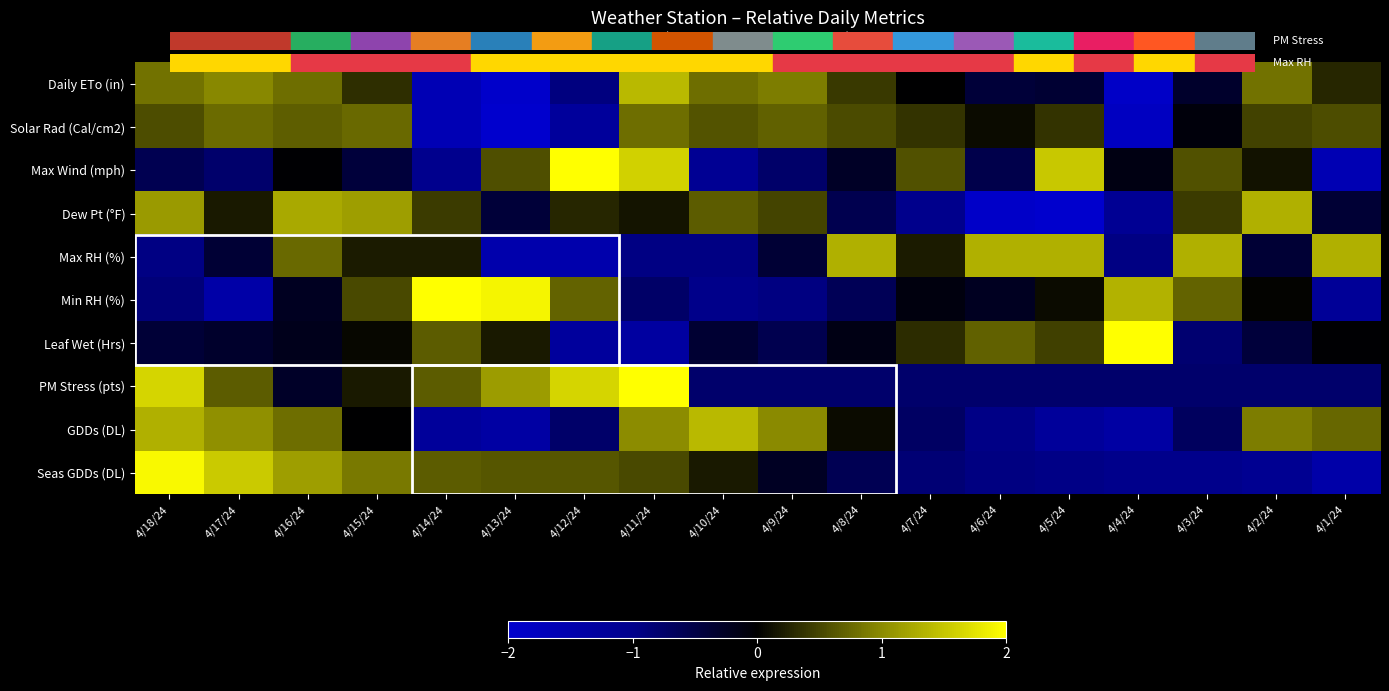

Reading left to right, extract all data points from this chart.

Daily ETo (in): 4/18/24=0.8	4/17/24=1.0	4/16/24=0.8	4/15/24=0.3	4/14/24=-1.6	4/13/24=-2.0	4/12/24=-0.9	4/11/24=1.4	4/10/24=0.8	4/9/24=0.9	4/8/24=0.4	4/7/24=-0.0	4/6/24=-0.4	4/5/24=-0.4	4/4/24=-1.9	4/3/24=-0.3	4/2/24=0.8	4/1/24=0.3
Solar Rad (Cal/cm2): 4/18/24=0.6	4/17/24=0.8	4/16/24=0.7	4/15/24=0.8	4/14/24=-1.6	4/13/24=-2.5	4/12/24=-1.2	4/11/24=0.8	4/10/24=0.6	4/9/24=0.7	4/8/24=0.5	4/7/24=0.4	4/6/24=0.1	4/5/24=0.4	4/4/24=-1.8	4/3/24=-0.1	4/2/24=0.5	4/1/24=0.6
Max Wind (mph): 4/18/24=-0.6	4/17/24=-0.8	4/16/24=-0.0	4/15/24=-0.4	4/14/24=-1.0	4/13/24=0.6	4/12/24=2.3	4/11/24=1.6	4/10/24=-1.1	4/9/24=-0.8	4/8/24=-0.3	4/7/24=0.6	4/6/24=-0.5	4/5/24=1.5	4/4/24=-0.1	4/3/24=0.6	4/2/24=0.1	4/1/24=-1.6
Dew Pt (°F): 4/18/24=1.1	4/17/24=0.2	4/16/24=1.3	4/15/24=1.2	4/14/24=0.4	4/13/24=-0.4	4/12/24=0.3	4/11/24=0.1	4/10/24=0.7	4/9/24=0.5	4/8/24=-0.6	4/7/24=-1.0	4/6/24=-1.9	4/5/24=-2.0	4/4/24=-1.1	4/3/24=0.4	4/2/24=1.3	4/1/24=-0.4
Max RH (%): 4/18/24=-0.9	4/17/24=-0.4	4/16/24=0.8	4/15/24=0.2	4/14/24=0.2	4/13/24=-1.5	4/12/24=-1.5	4/11/24=-0.9	4/10/24=-0.9	4/9/24=-0.4	4/8/24=1.3	4/7/24=0.2	4/6/24=1.3	4/5/24=1.3	4/4/24=-0.9	4/3/24=1.3	4/2/24=-0.4	4/1/24=1.3
Min RH (%): 4/18/24=-0.9	4/17/24=-1.4	4/16/24=-0.2	4/15/24=0.5	4/14/24=2.0	4/13/24=1.9	4/12/24=0.7	4/11/24=-0.7	4/10/24=-1.0	4/9/24=-0.9	4/8/24=-0.6	4/7/24=-0.1	4/6/24=-0.2	4/5/24=0.1	4/4/24=1.3	4/3/24=0.7	4/2/24=0.0	4/1/24=-1.2
Leaf Wet (Hrs): 4/18/24=-0.4	4/17/24=-0.3	4/16/24=-0.2	4/15/24=0.0	4/14/24=0.7	4/13/24=0.2	4/12/24=-1.3	4/11/24=-1.3	4/10/24=-0.4	4/9/24=-0.6	4/8/24=-0.2	4/7/24=0.3	4/6/24=0.7	4/5/24=0.5	4/4/24=3.4	4/3/24=-0.8	4/2/24=-0.4	4/1/24=-0.0
PM Stress (pts): 4/18/24=1.6	4/17/24=0.7	4/16/24=-0.3	4/15/24=0.2	4/14/24=0.7	4/13/24=1.1	4/12/24=1.6	4/11/24=2.1	4/10/24=-0.8	4/9/24=-0.8	4/8/24=-0.8	4/7/24=-0.8	4/6/24=-0.8	4/5/24=-0.8	4/4/24=-0.8	4/3/24=-0.8	4/2/24=-0.8	4/1/24=-0.8
GDDs (DL): 4/18/24=1.3	4/17/24=1.0	4/16/24=0.8	4/15/24=-0.0	4/14/24=-1.2	4/13/24=-1.4	4/12/24=-0.8	4/11/24=1.0	4/10/24=1.4	4/9/24=1.0	4/8/24=0.1	4/7/24=-0.7	4/6/24=-1.0	4/5/24=-1.2	4/4/24=-1.4	4/3/24=-0.7	4/2/24=0.9	4/1/24=0.7
Seas GDDs (DL): 4/18/24=1.9	4/17/24=1.5	4/16/24=1.2	4/15/24=0.9	4/14/24=0.7	4/13/24=0.6	4/12/24=0.6	4/11/24=0.5	4/10/24=0.2	4/9/24=-0.3	4/8/24=-0.6	4/7/24=-0.8	4/6/24=-0.9	4/5/24=-1.0	4/4/24=-1.0	4/3/24=-1.0	4/2/24=-1.1	4/1/24=-1.4